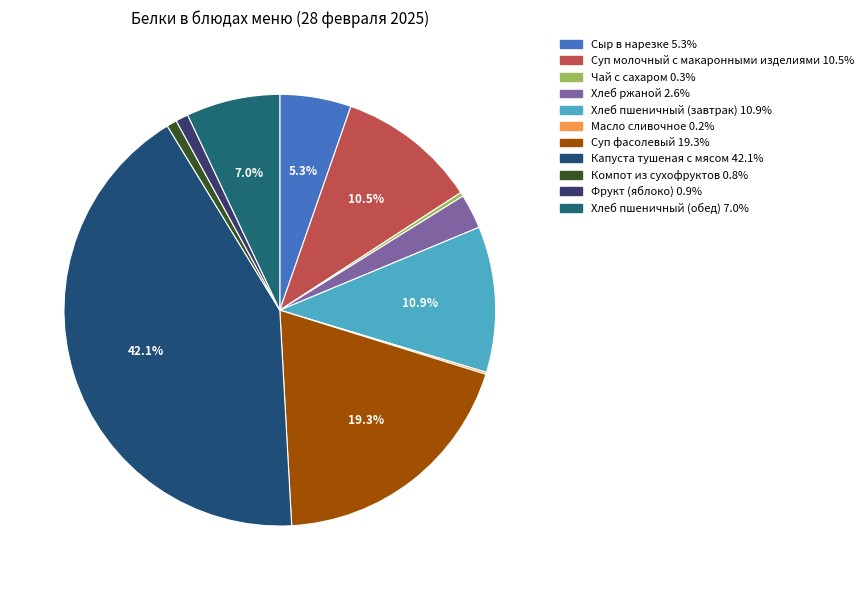

Which slice is the largest?

Капуста тушеная с мясом